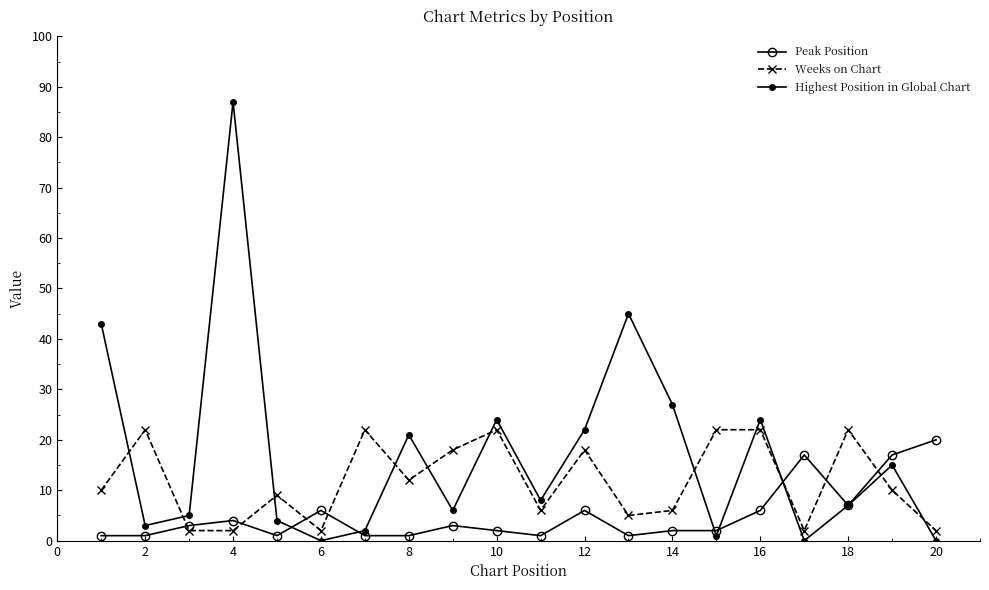

What is the greatest value displayed?

87